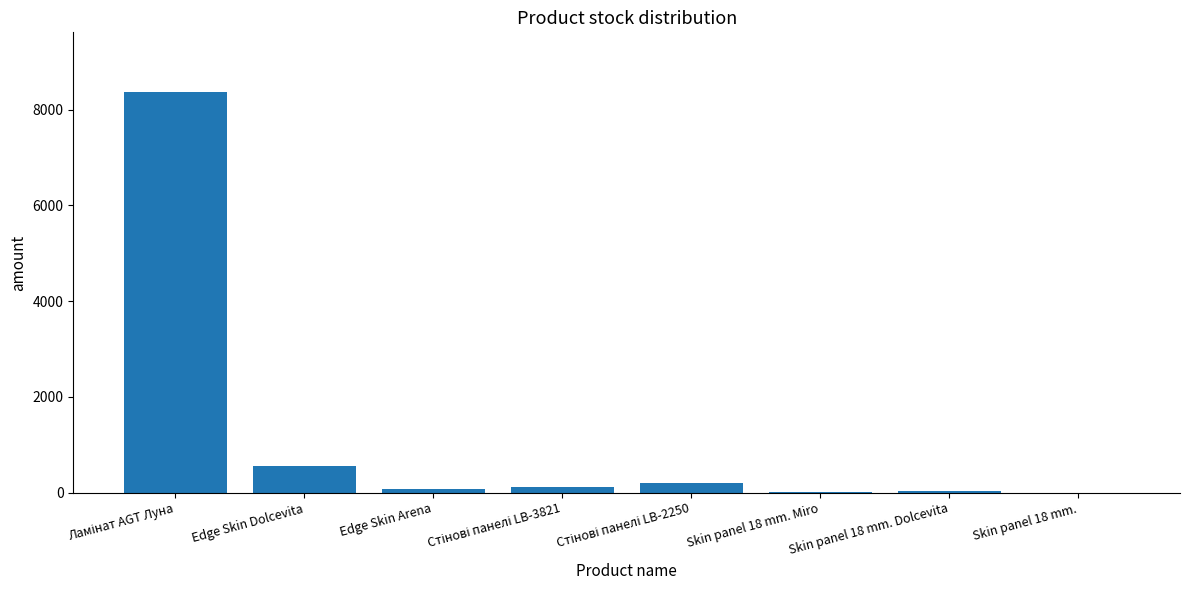

What is the sum of all values?

9354